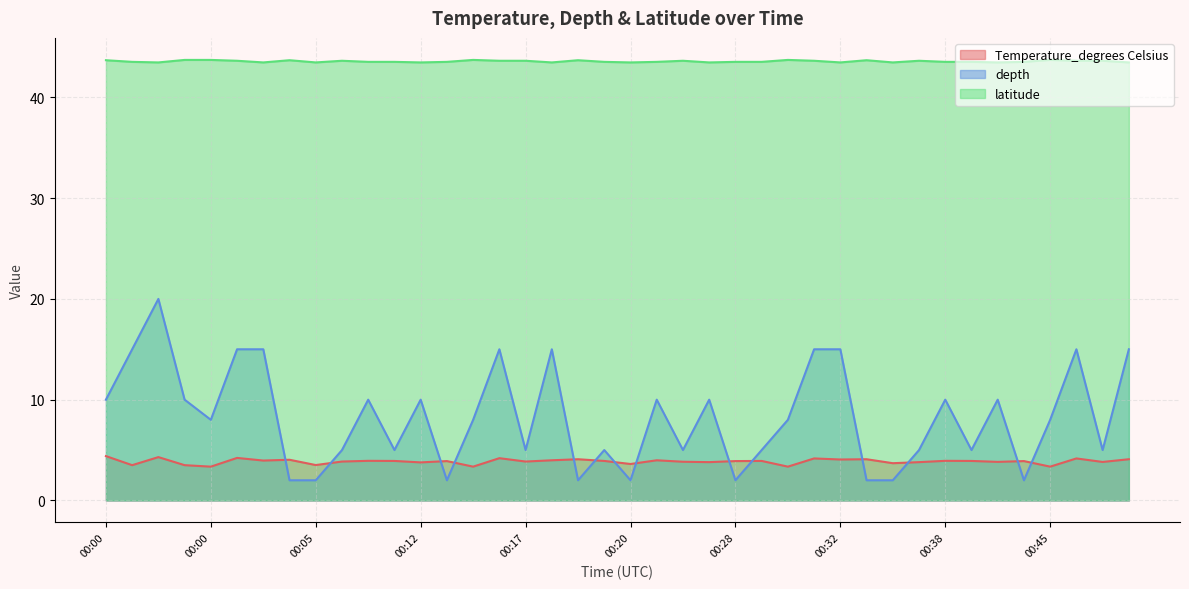

Between 00:17 and 00:12, which is larger?

00:17